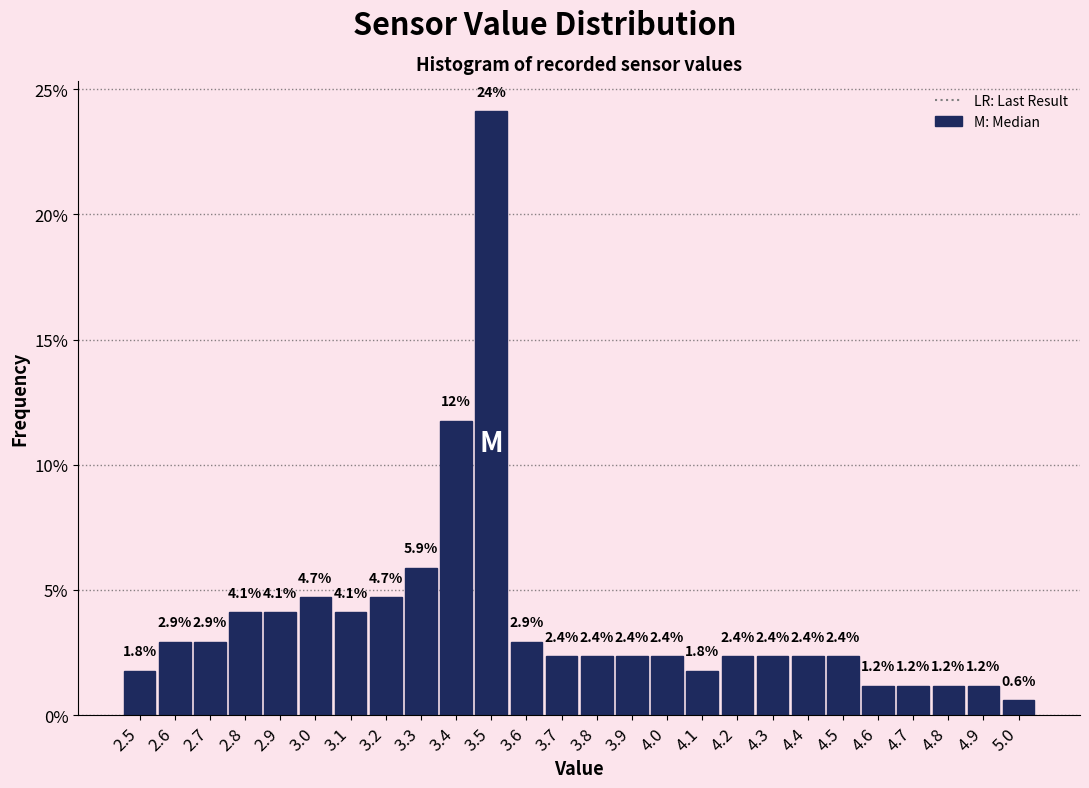

Over which range of the x-axis is the bar tallest?

3.45 to 3.55